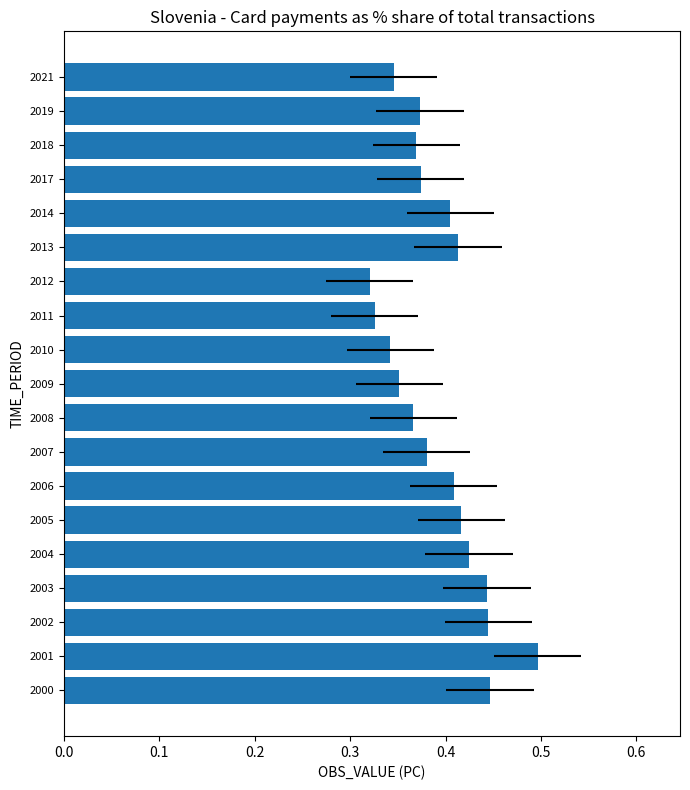

Is it true that the value at 2010 is 0.2?

False